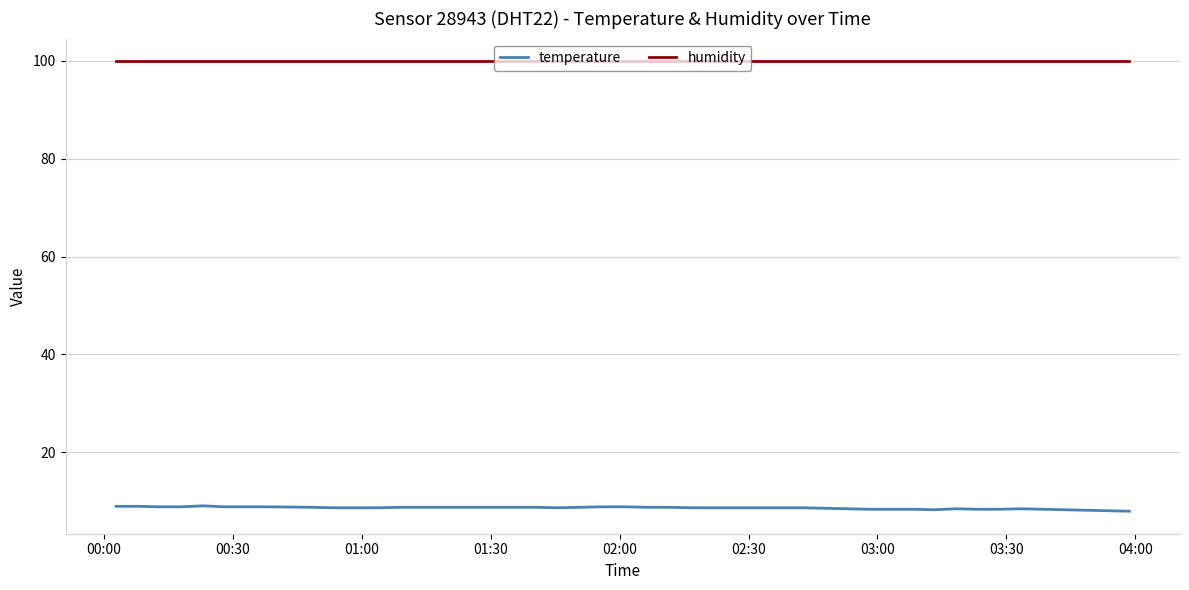

Which series has the largest total across all categories?

humidity